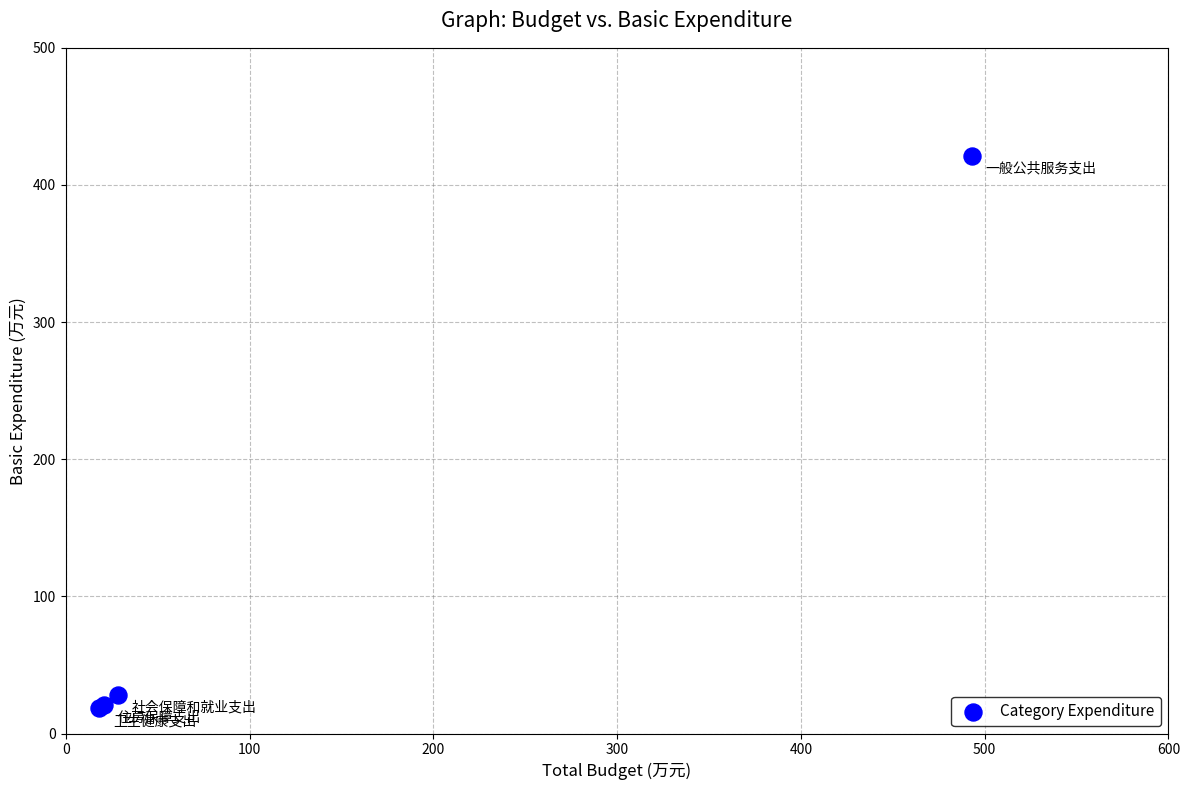

What Y value in the scatter plot is closest to 219?

28.4